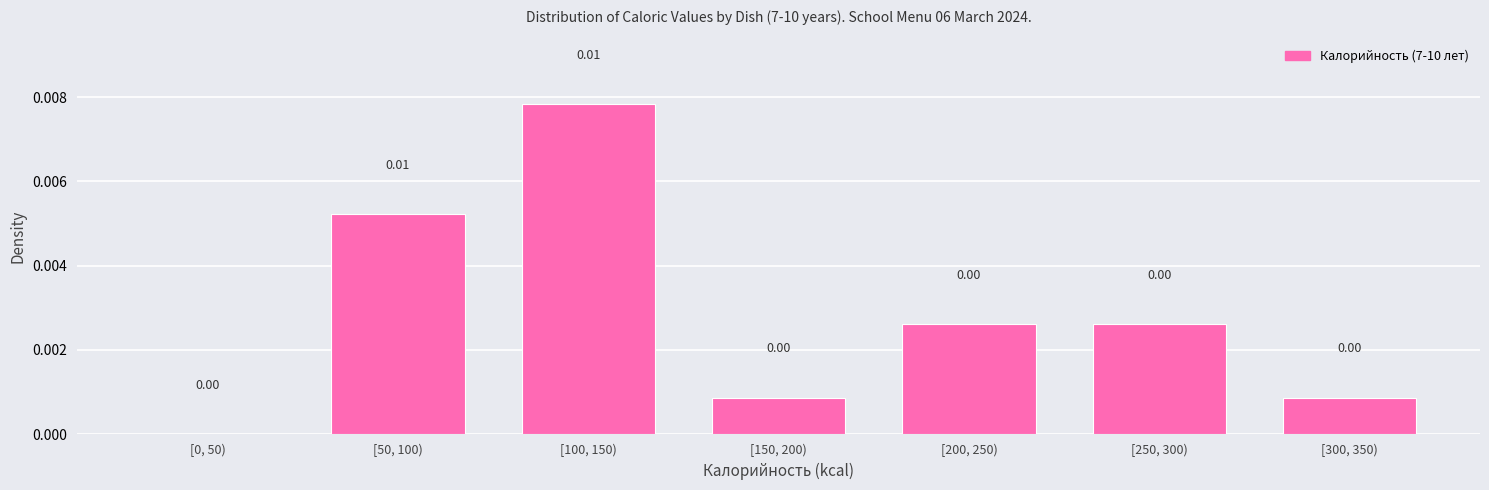

Which has a higher value, [250, 300) or [50, 100)?

[50, 100)